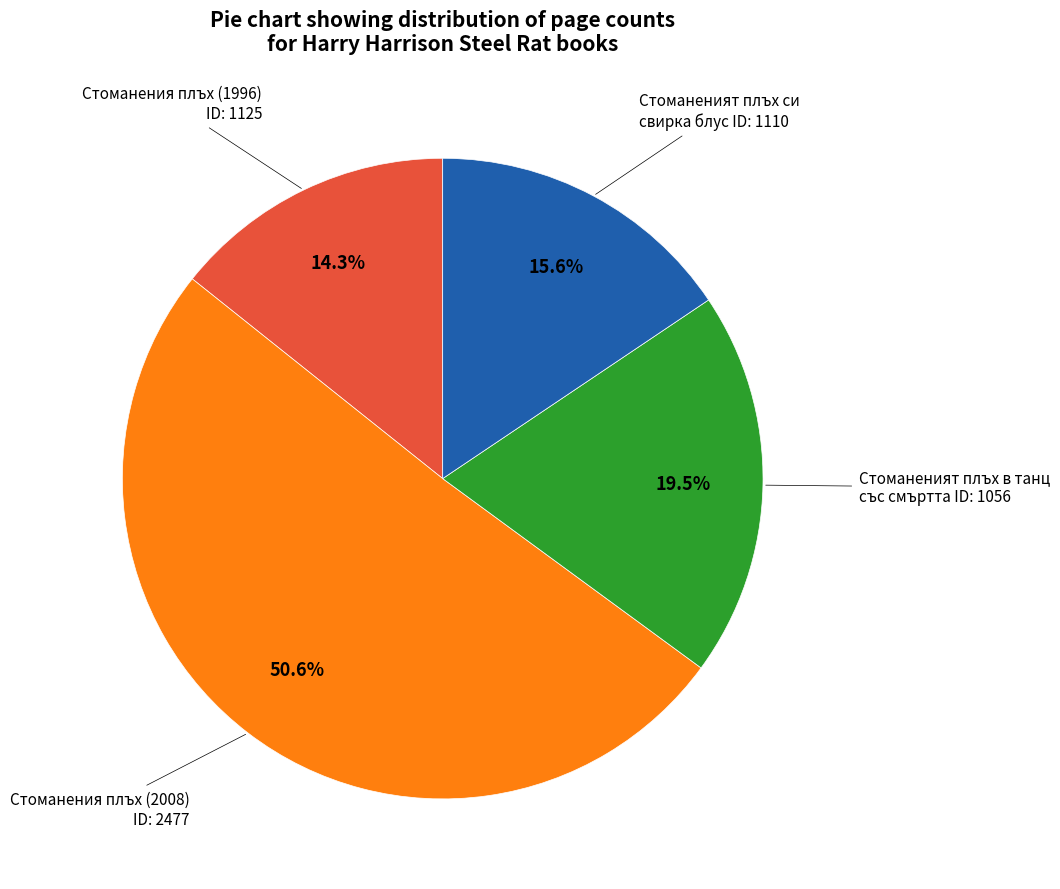

Is there any slice that represents more than half of the pie?

Yes